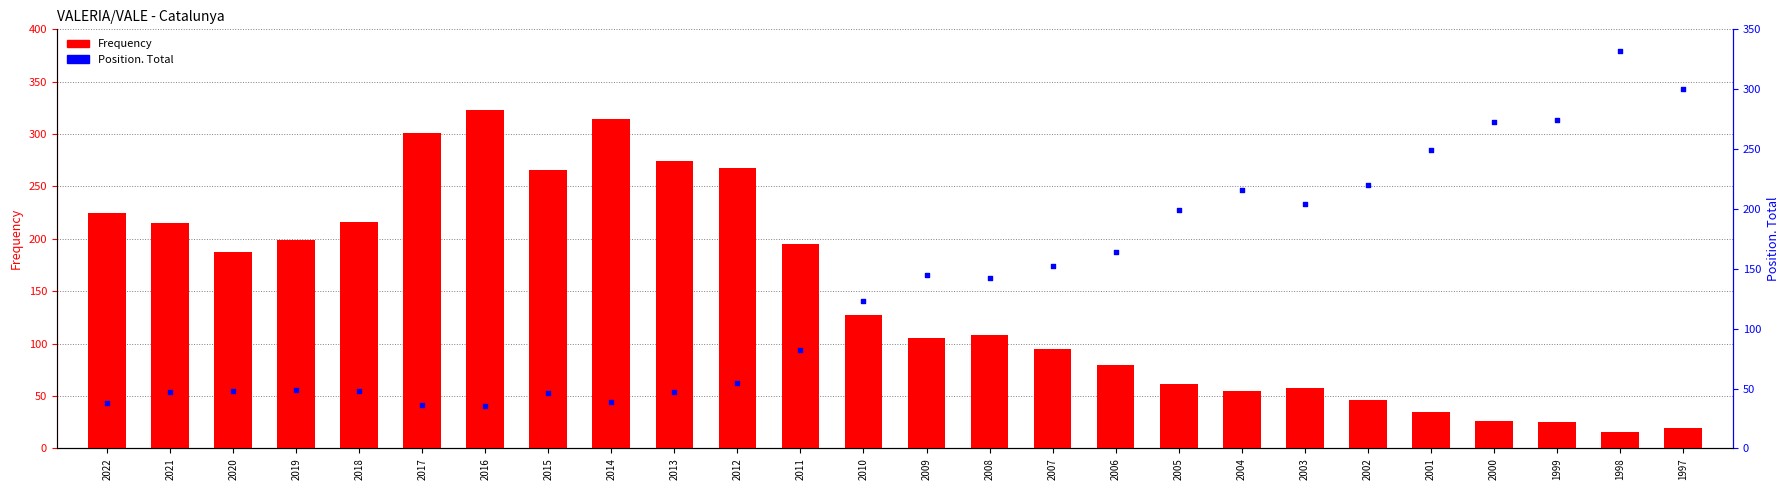

What are all the series names shown in the legend?

Frequency, Position. Total